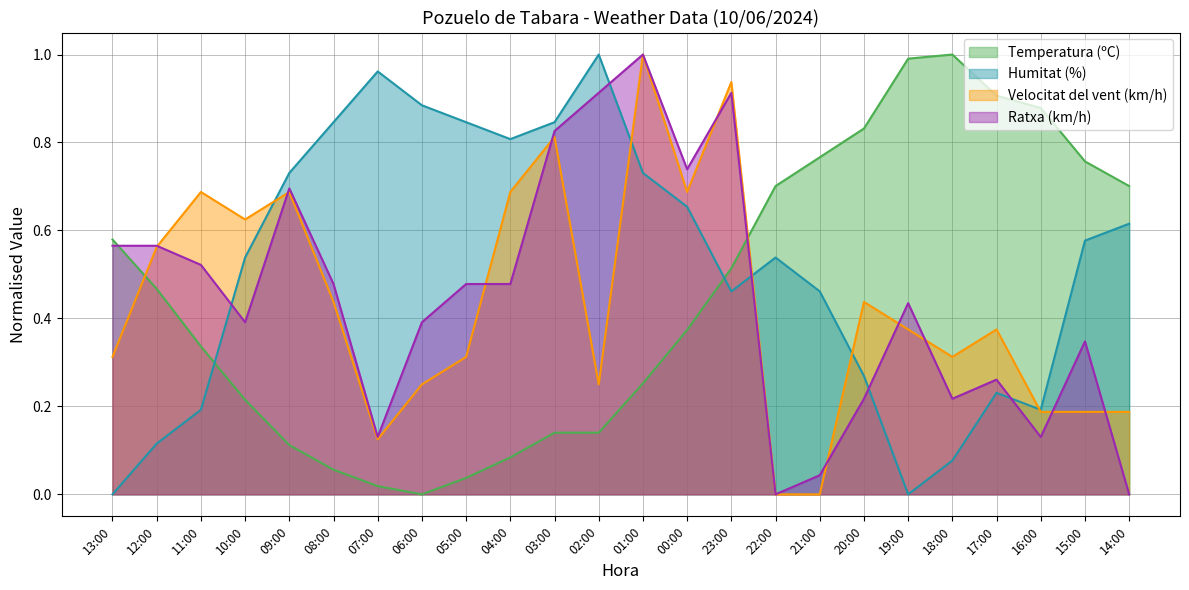

What is the maximum value shown in the chart?

1.0